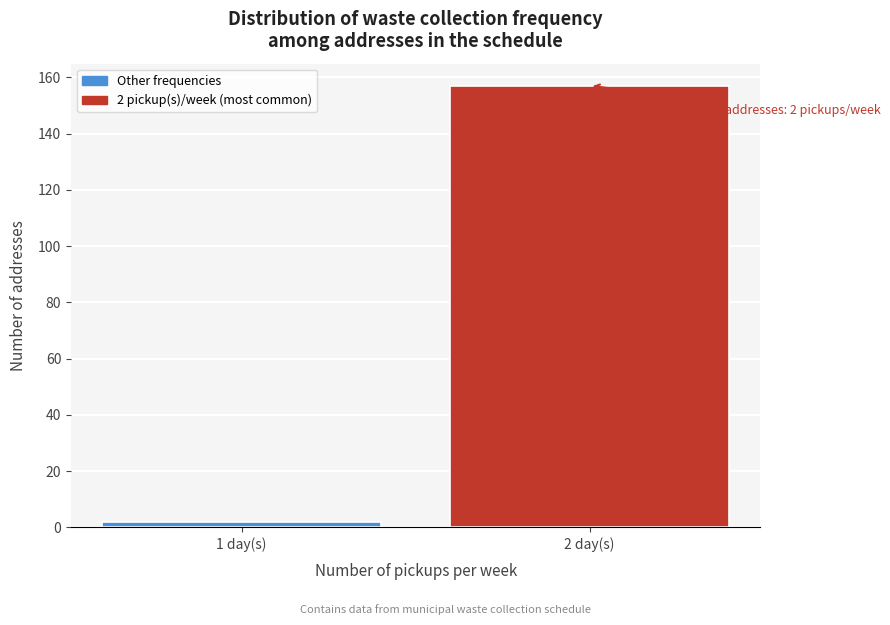

Reading left to right, extract all data points from this chart.

1 day(s)=2	2 day(s)=157